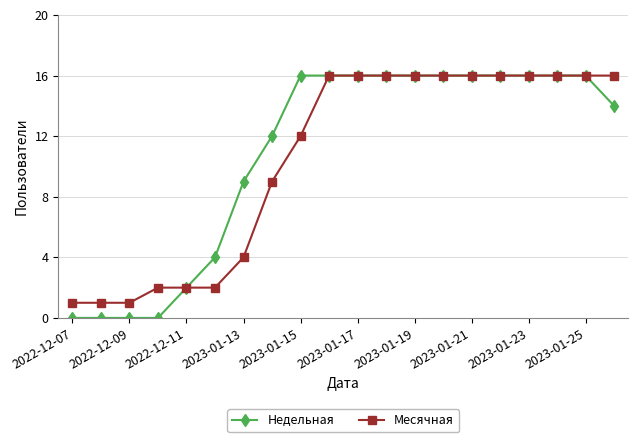

What is the maximum value for Недельная?

16